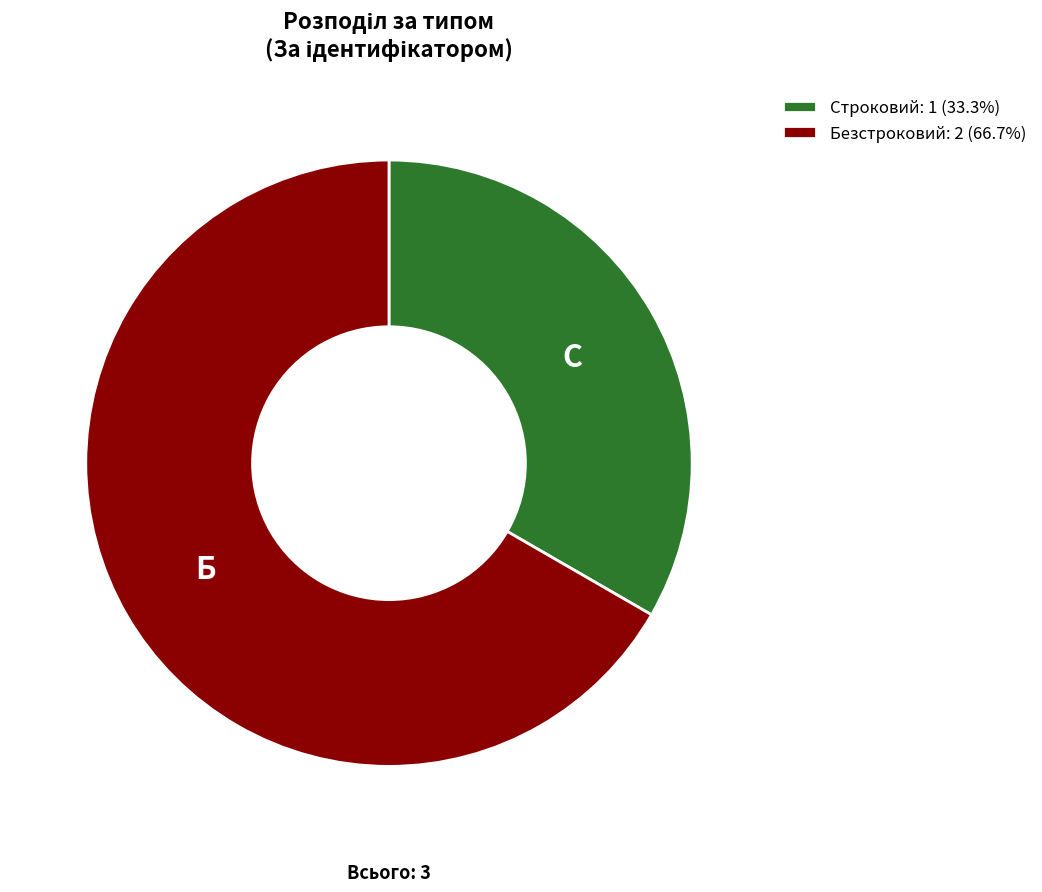

Which slice is the largest?

Безстроковий